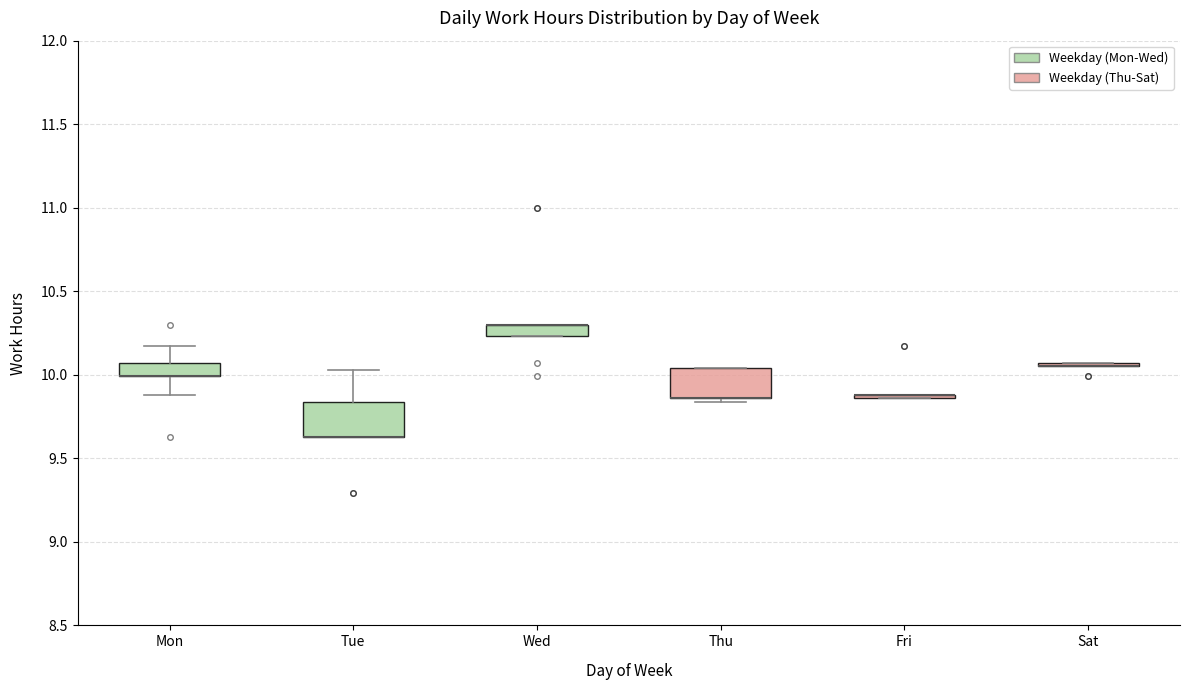

Where is the lower edge of the box for Thu on the y-axis? The values are not printed on the chart, so give them approximately, as read against the axis.

9.85